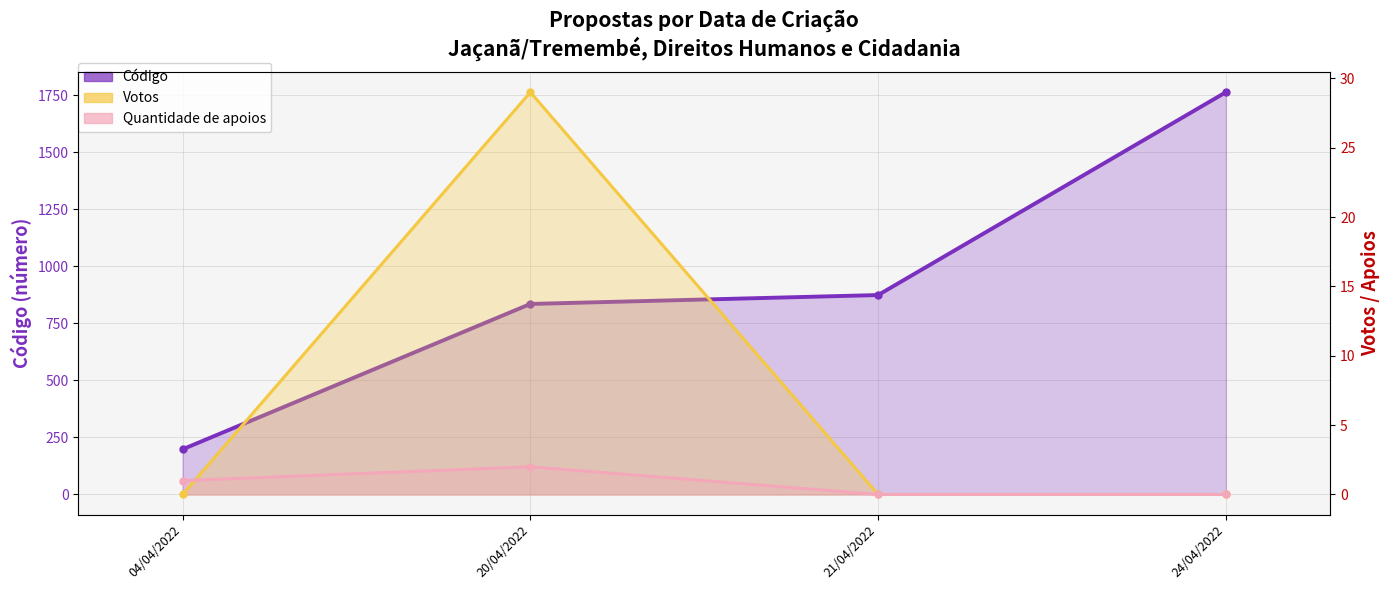

What is the difference between the highest and lowest values at 20/04/2022?

833